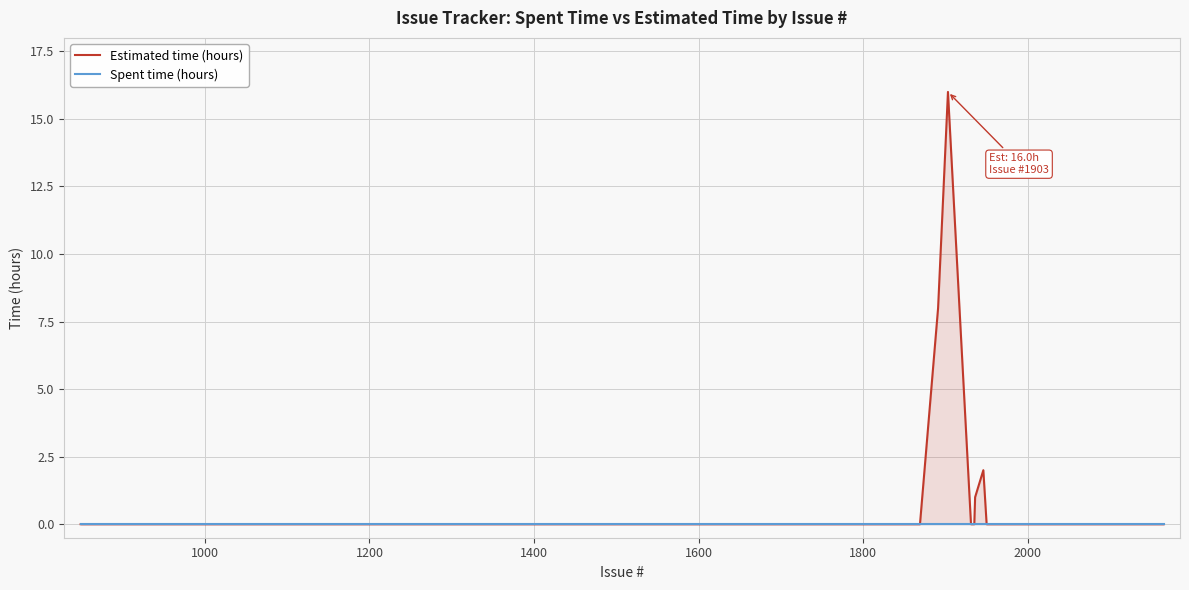

Which series has the largest total across all categories?

Estimated time (hours)